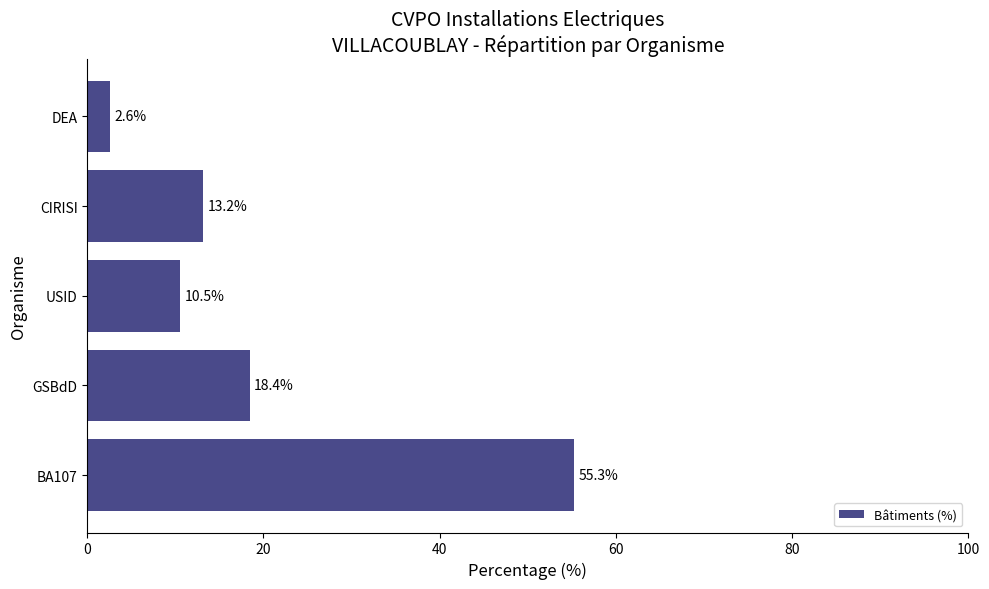

At which category does the chart reach its minimum across all series?

DEA